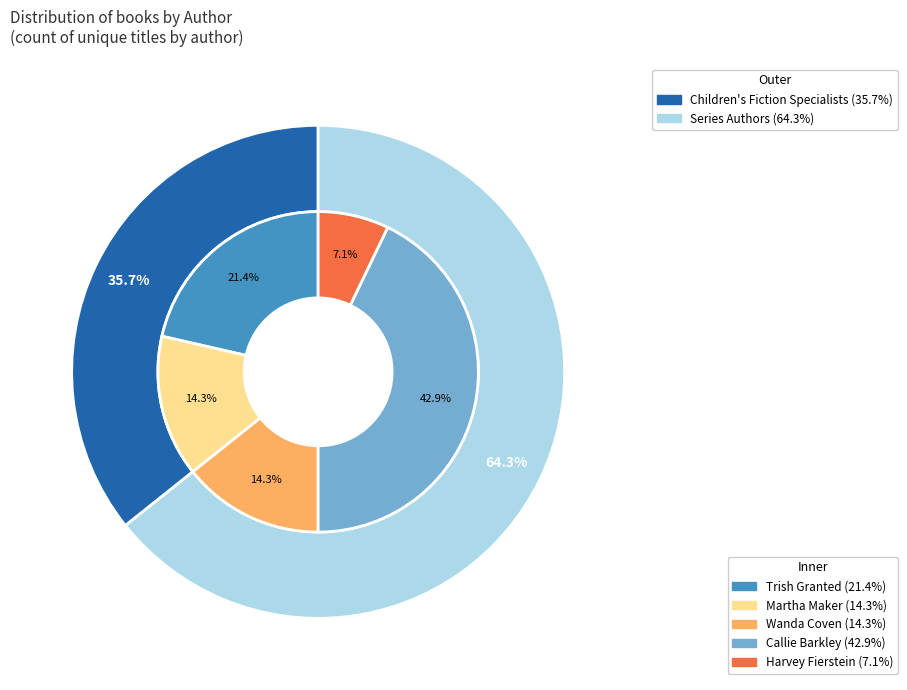

To the nearest percent, what percentage of the pie is Trish Granted (171812384)?

21%